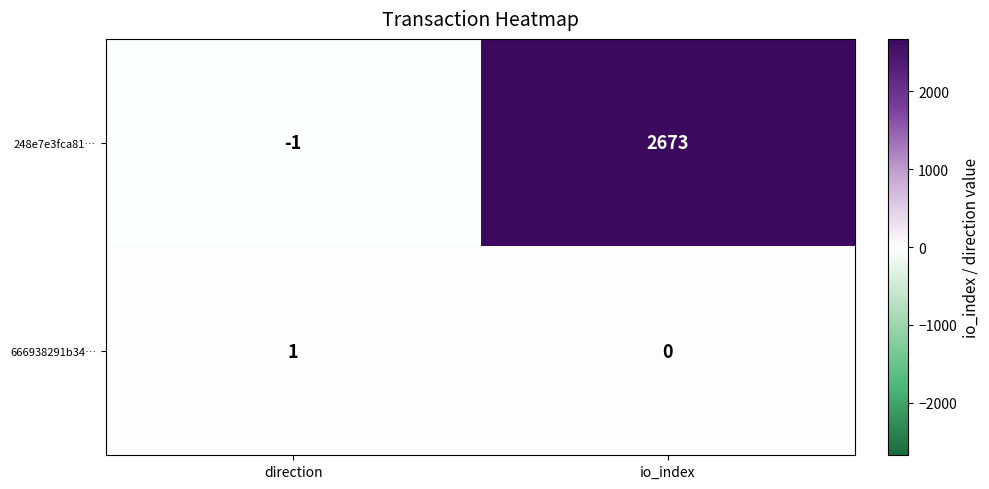

Is the value of 666938291b34… at io_index greater than the value of 248e7e3fca81… at io_index?

No